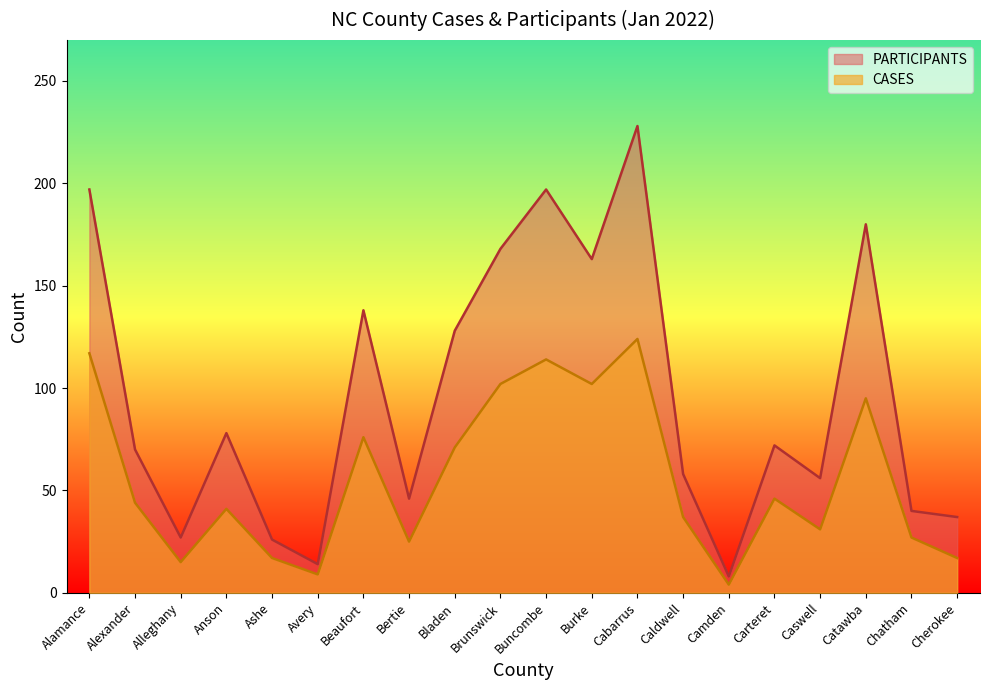

True or false: CASES and PARTICIPANTS cross at least once.

False